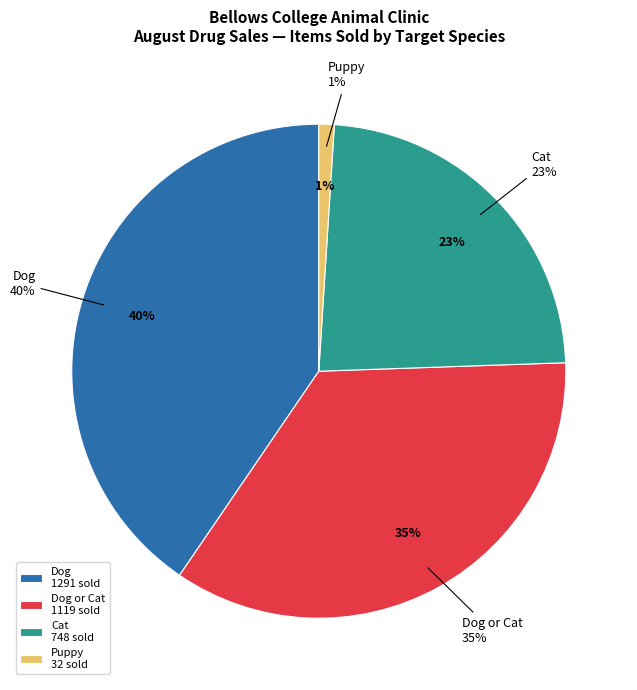

True or false: Cat accounts for 12% of the total.

False